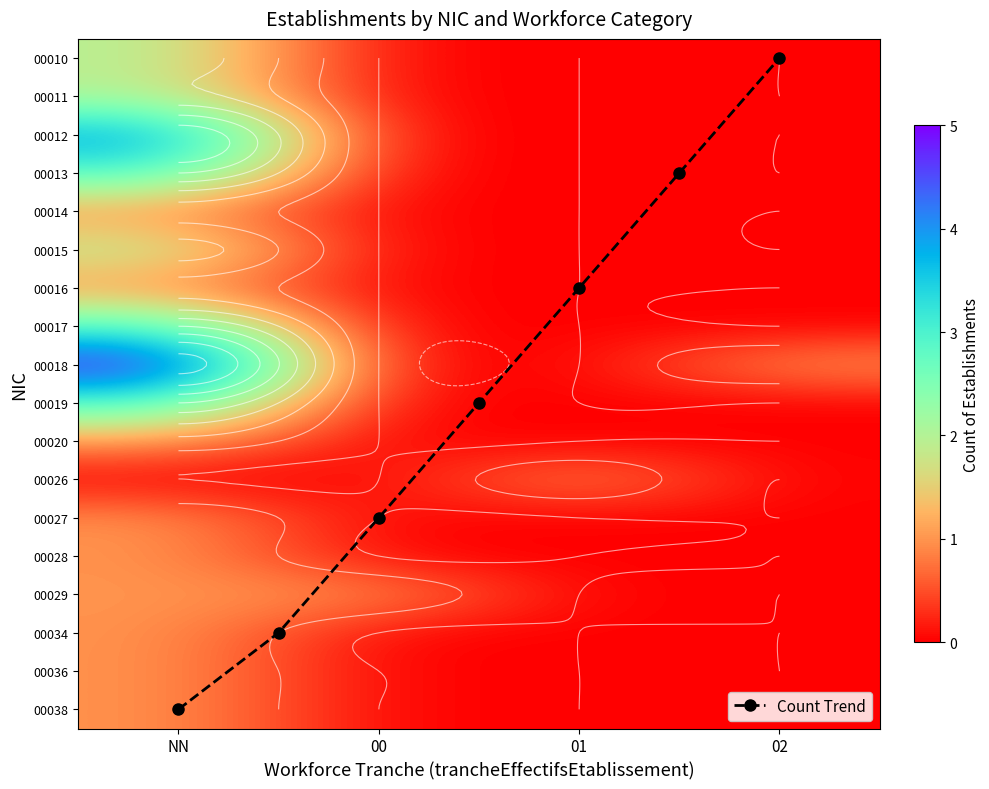

Which series changed the most between 00 and 01?

00010